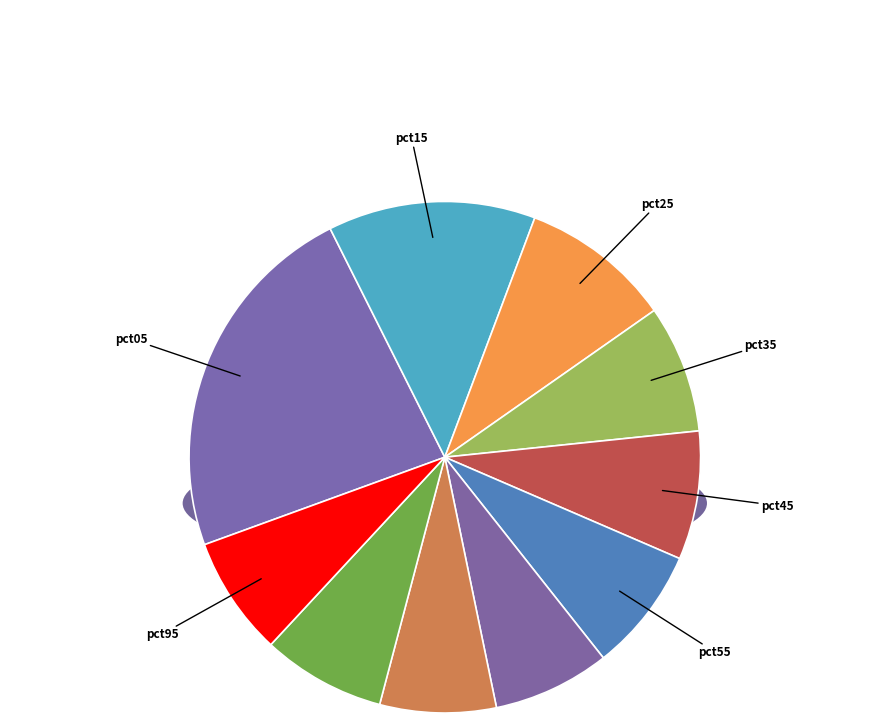

Is there a majority slice in this chart?

No